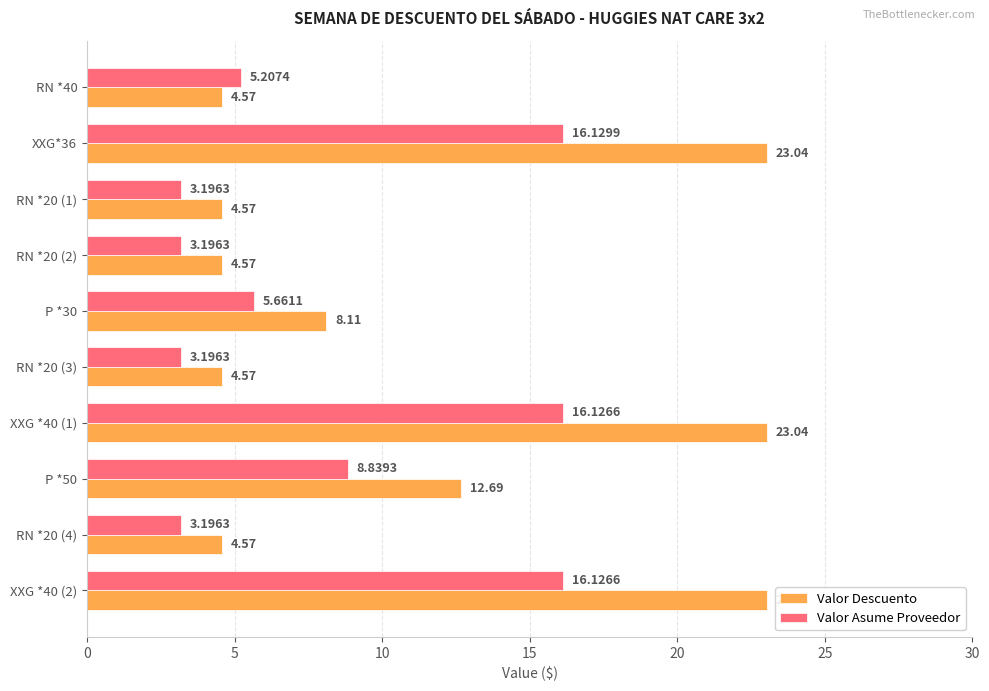

Which series has the widest spread of values?

Valor Descuento